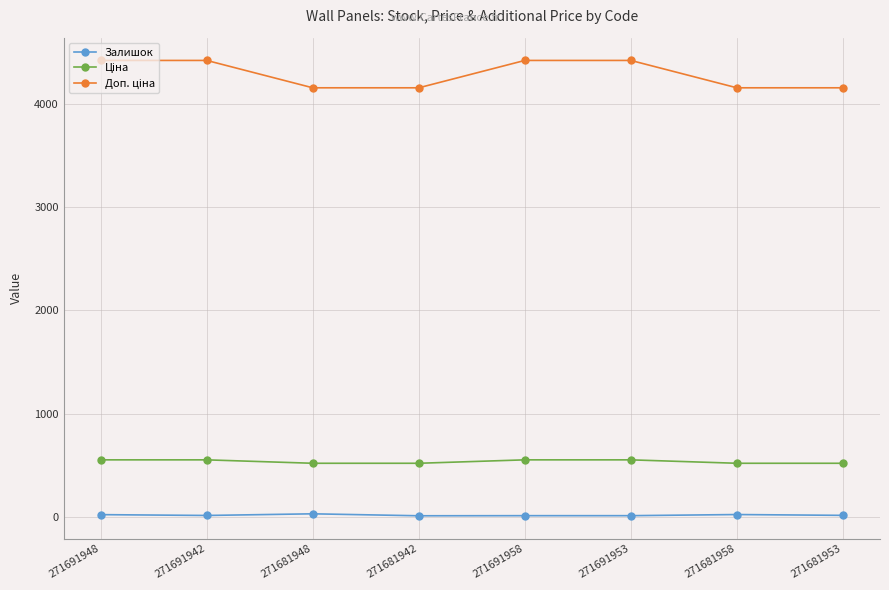

How many distinct data groups are displayed?

3